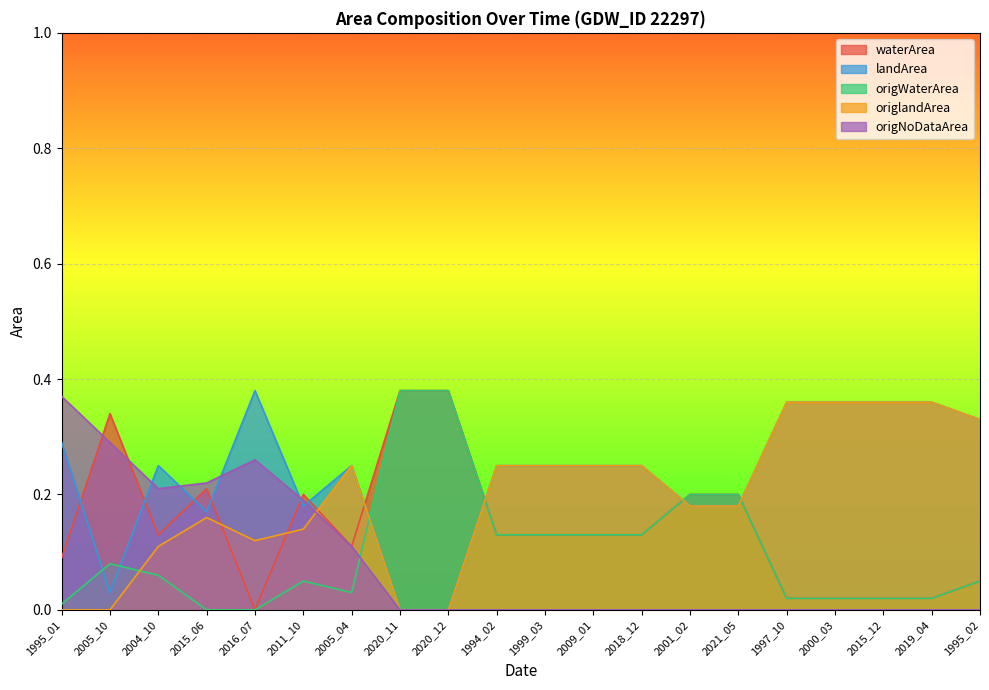

What is the difference between the origlandArea values at 2005_04 and 2005_10?

0.2